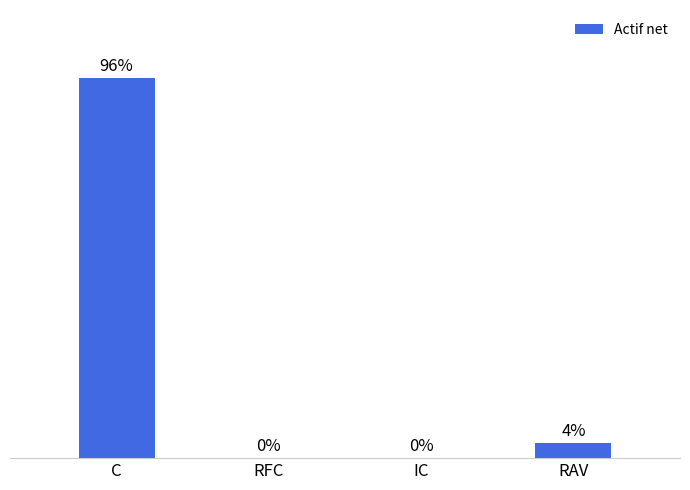

At which label is the value closest to 48?

RAV